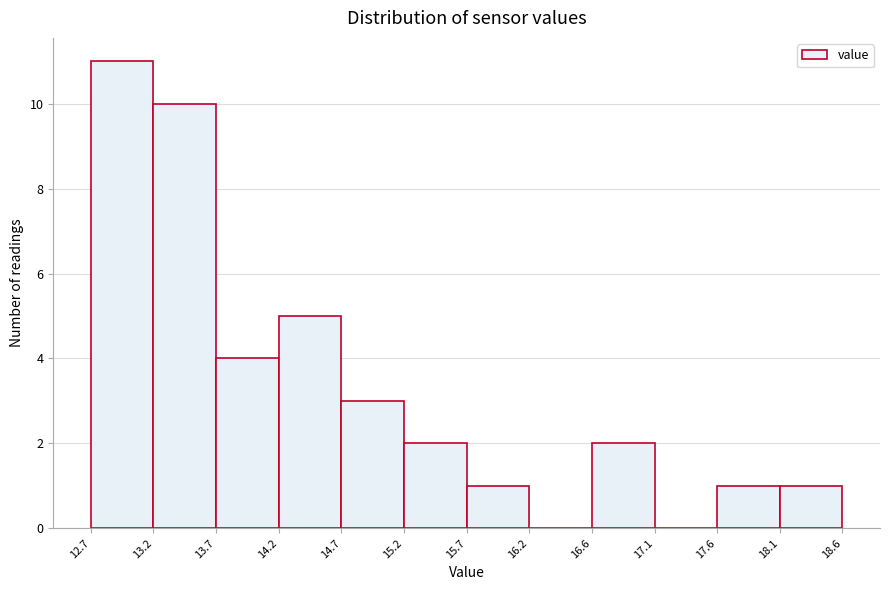

Reading left to right, list every bar in this chart as the range it spans on the x-axis followed by its height. The values are not printed on the chart, so give them approximately, as read against the axis.

12.7 to 13.2: 11
13.2 to 13.7: 10
13.7 to 14.2: 4
14.2 to 14.7: 5
14.7 to 15.2: 3
15.2 to 15.7: 2
15.7 to 16.2: 1
16.2 to 16.6: 0
16.6 to 17.1: 2
17.1 to 17.6: 0
17.6 to 18.1: 1
18.1 to 18.6: 1